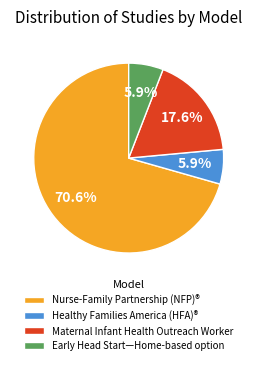

Which category has the biggest portion of the pie?

Nurse-Family Partnership (NFP)®